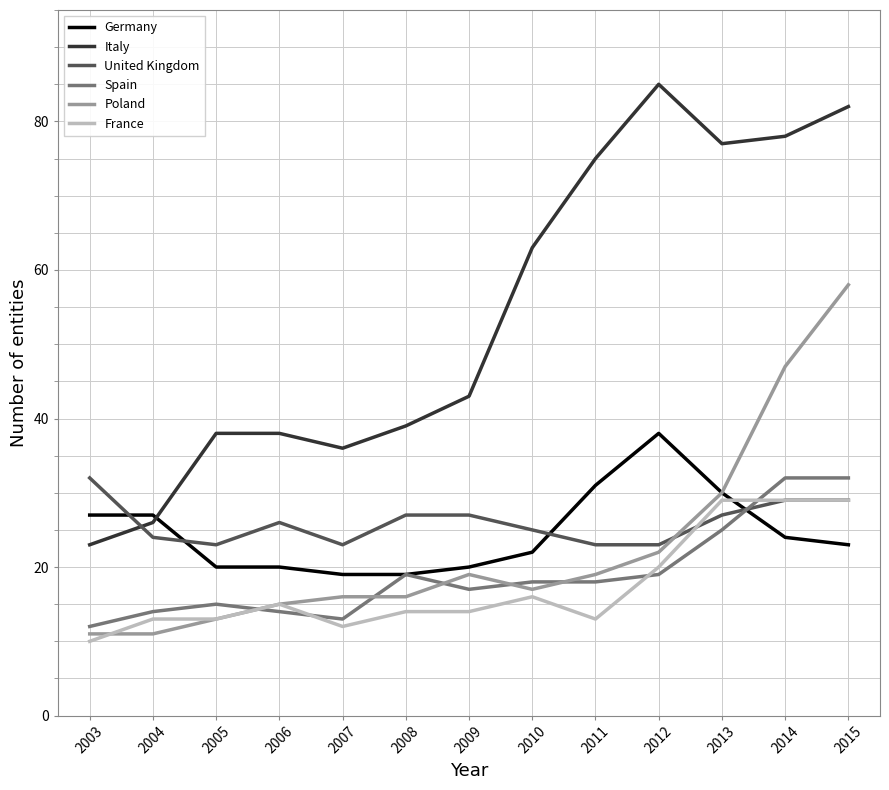

At which category is the sum across all series the highest?

2015